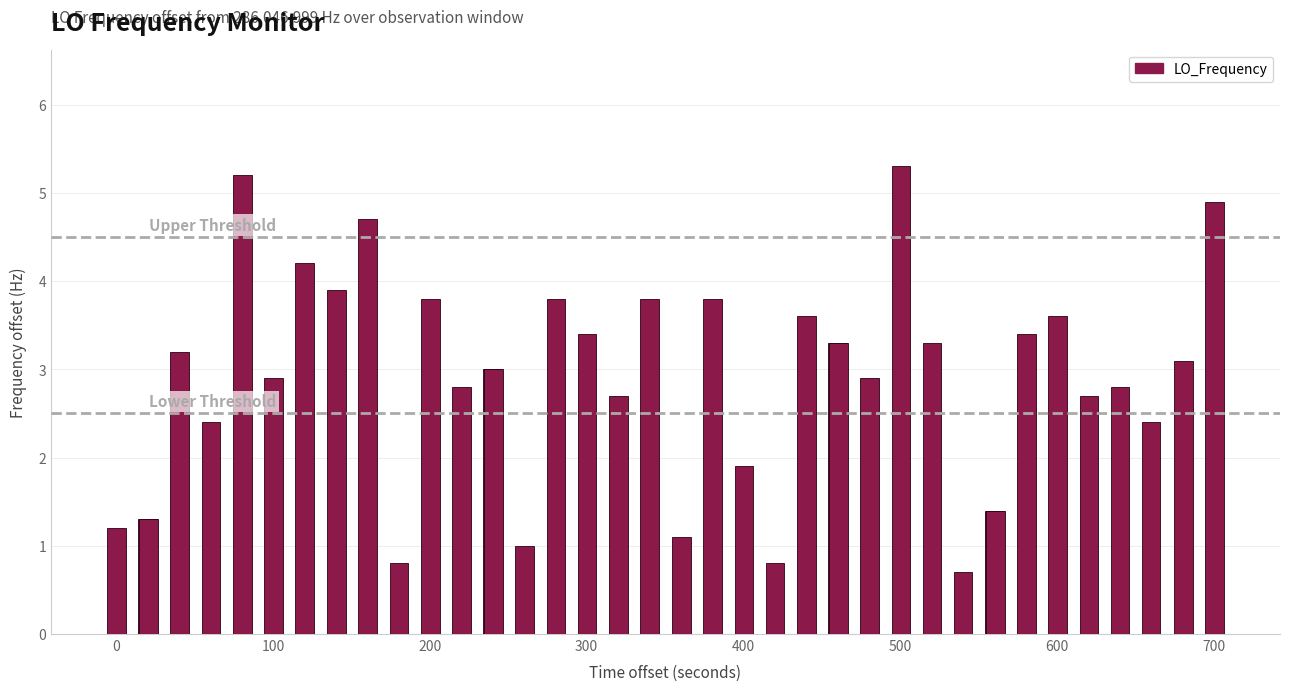

What is the average value?

2.9